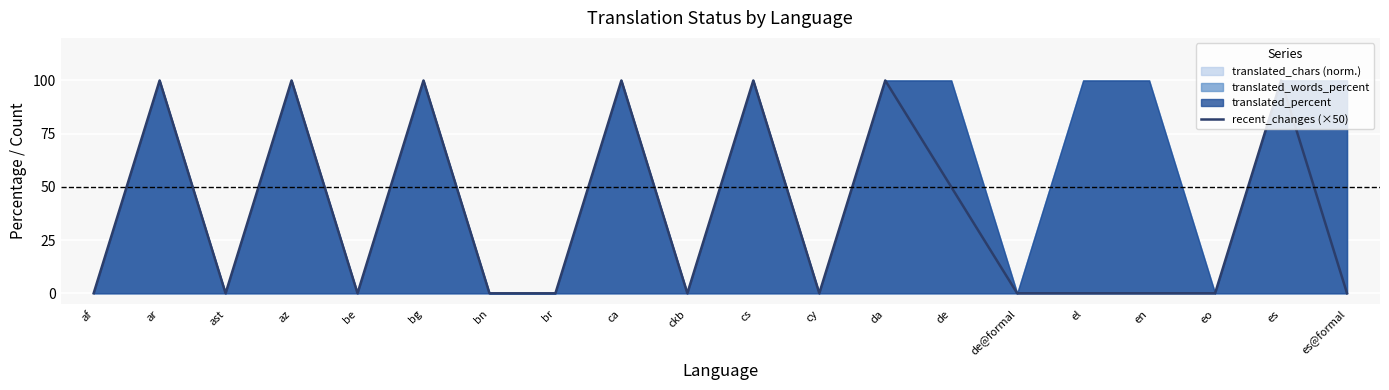

Which category has the lowest value across all series?

af